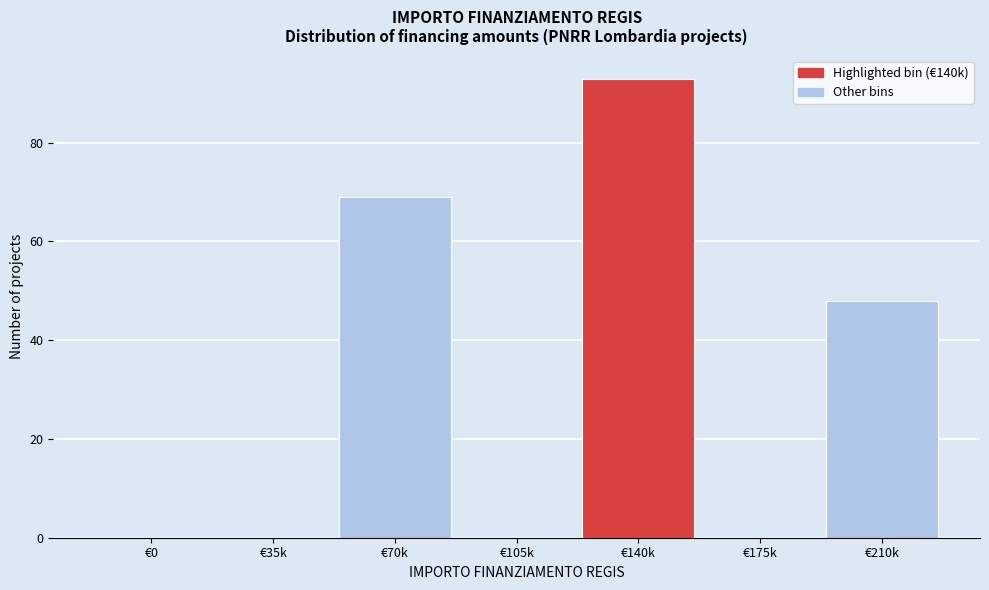

Reading right to left, transcribe all the data shown in this chart.

€210k=48	€175k=0	€140k=93	€105k=0	€70k=69	€35k=0	€0=0